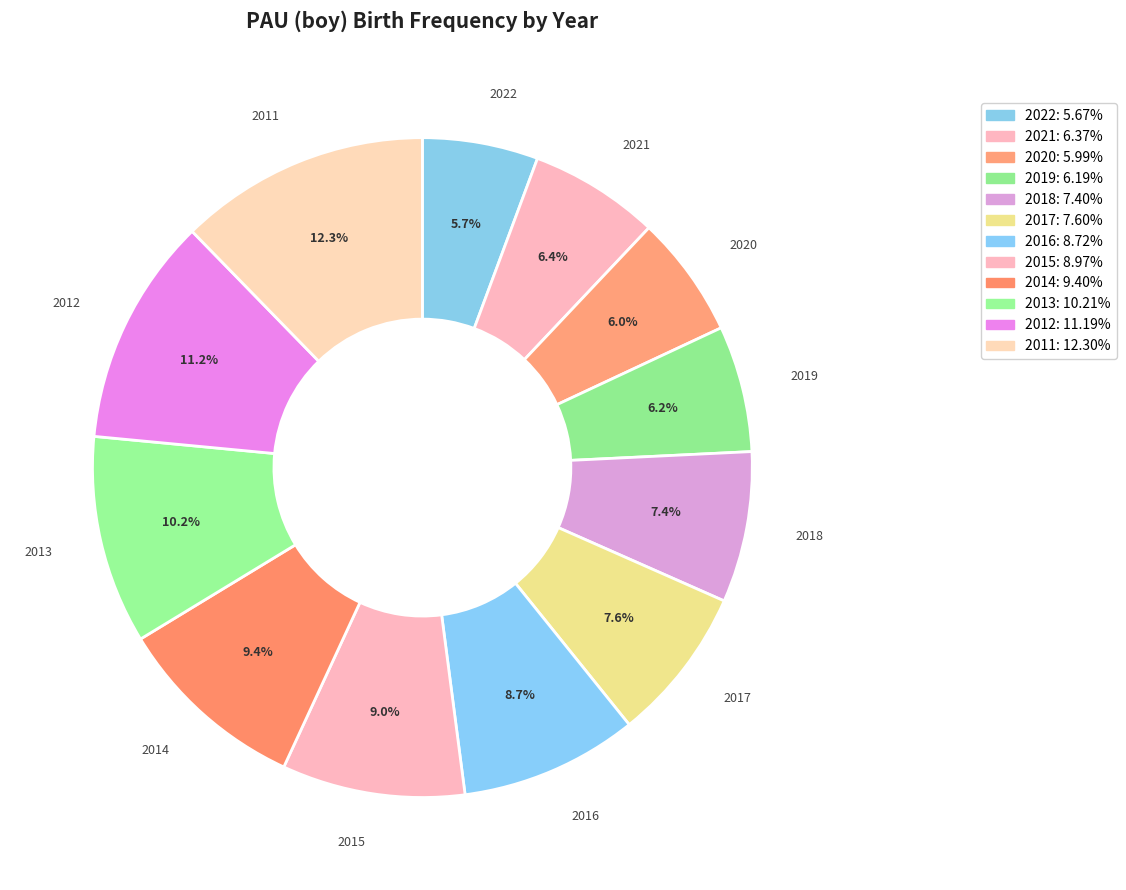

What portion of the pie excludes 2021?

93.6%